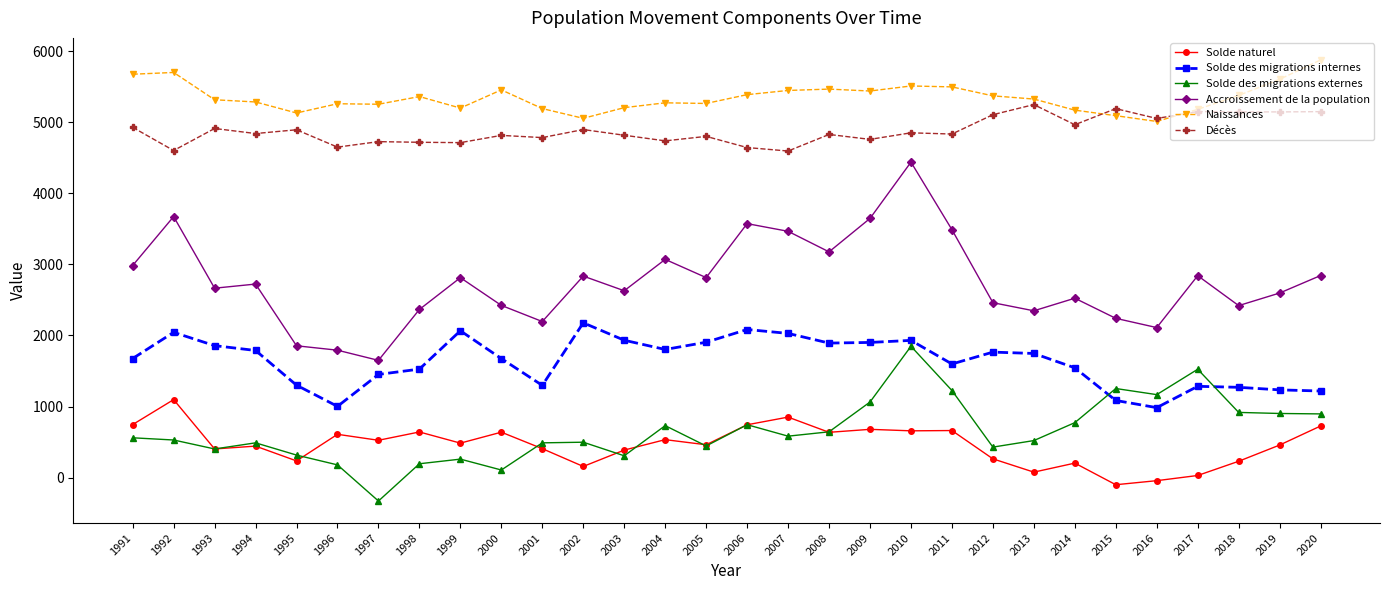

How many lines are shown in the chart?

6